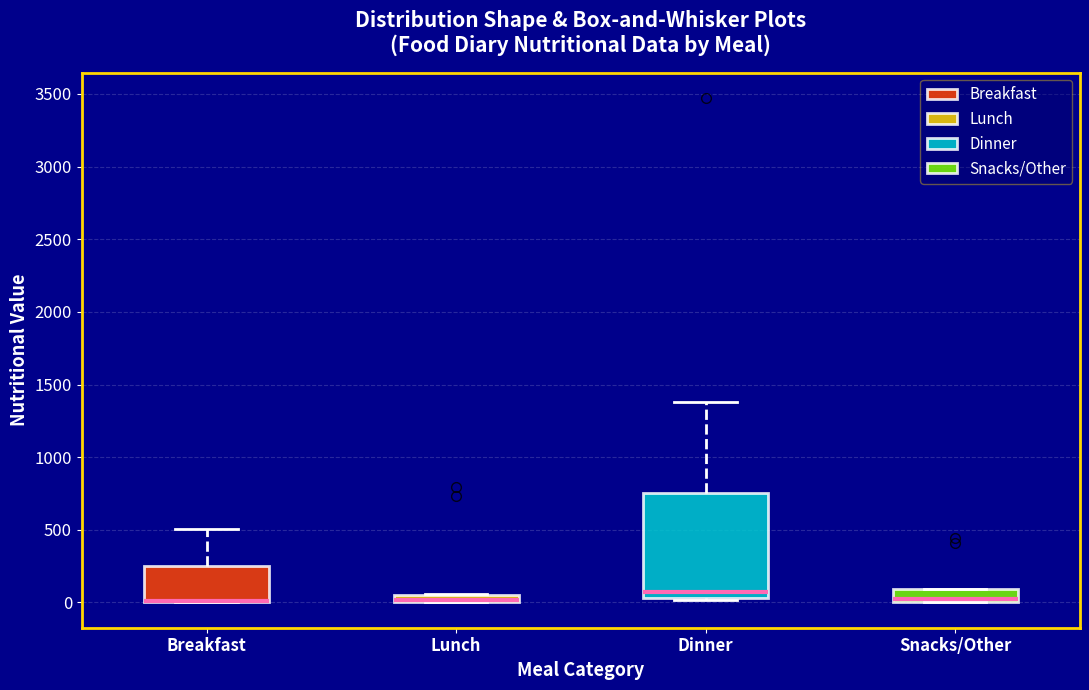

Where does the upper whisker of the box for Dinner end on the y-axis? The values are not printed on the chart, so give them approximately, as read against the axis.

1400